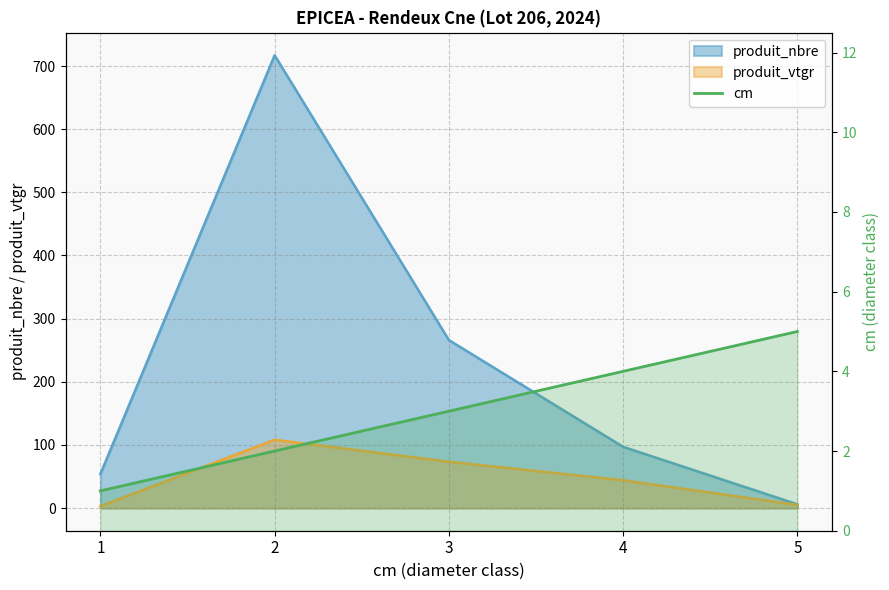

Reading right to left, list all the values displayed in this chart.

5	4	3	2	1